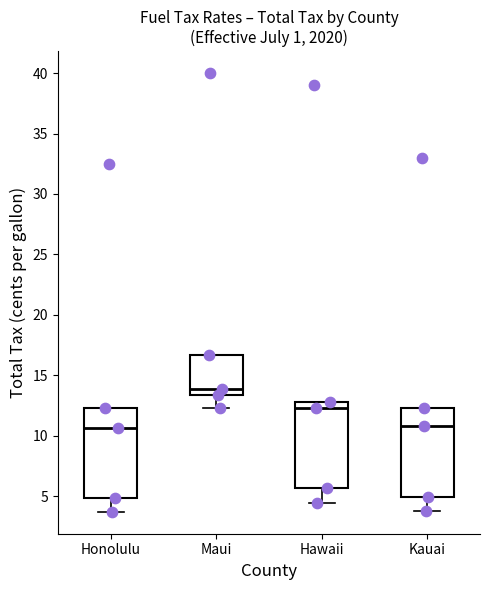

Reading left to right, read every box against the y-axis: the position of its median line, the range the box covers, and the ends of its whiskers. The values are not printed on the chart, so give them approximately, as read against the axis.

Honolulu: median 10.5, box 5.0 to 12.5, whiskers 3.5 to 12.5
Maui: median 14.0, box 13.5 to 16.5, whiskers 12.5 to 16.5
Hawaii: median 12.5, box 5.5 to 13.0, whiskers 4.5 to 13.0
Kauai: median 11.0, box 5.0 to 12.5, whiskers 4.0 to 12.5